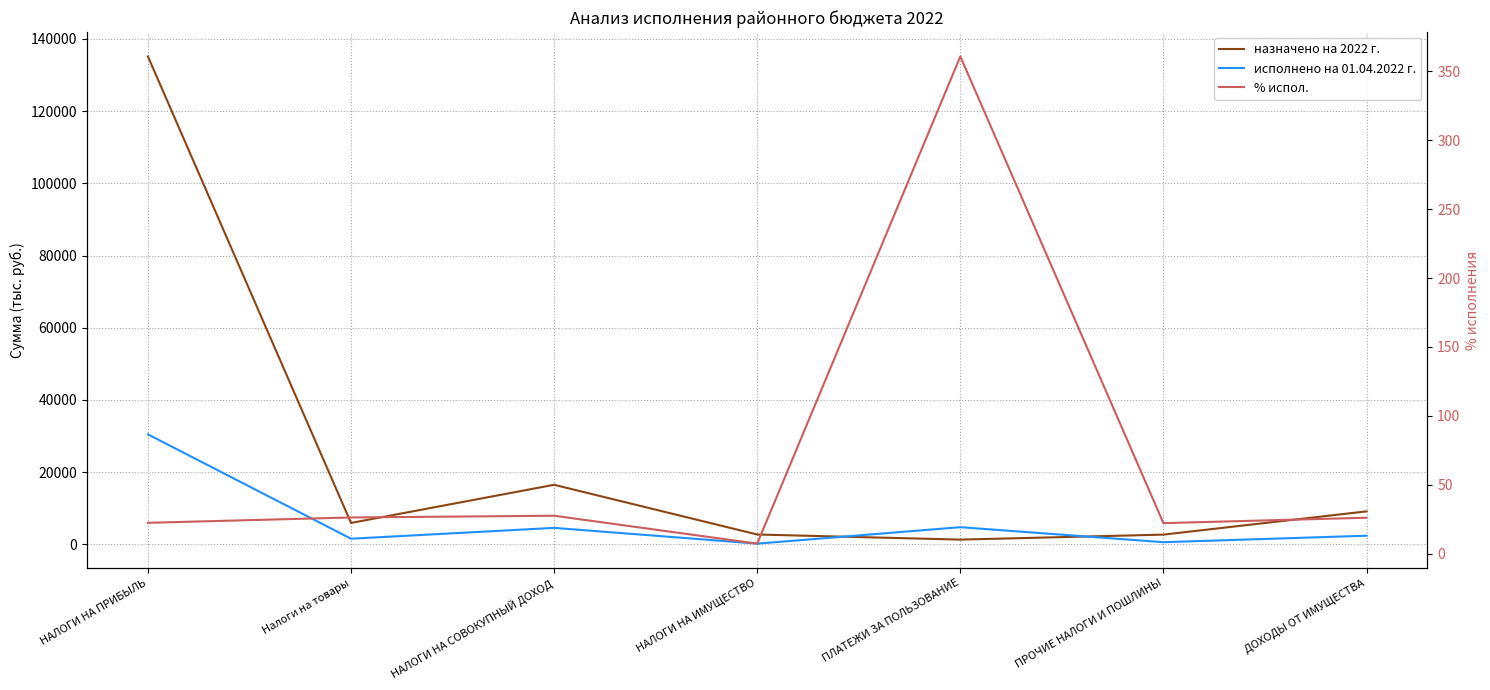

True or false: назначено на 2022 г. has a value of 5934.2 at Налоги на товары.

True